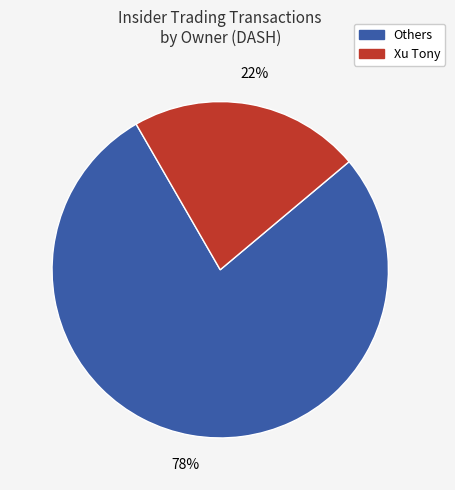

Is there any slice that represents more than half of the pie?

Yes